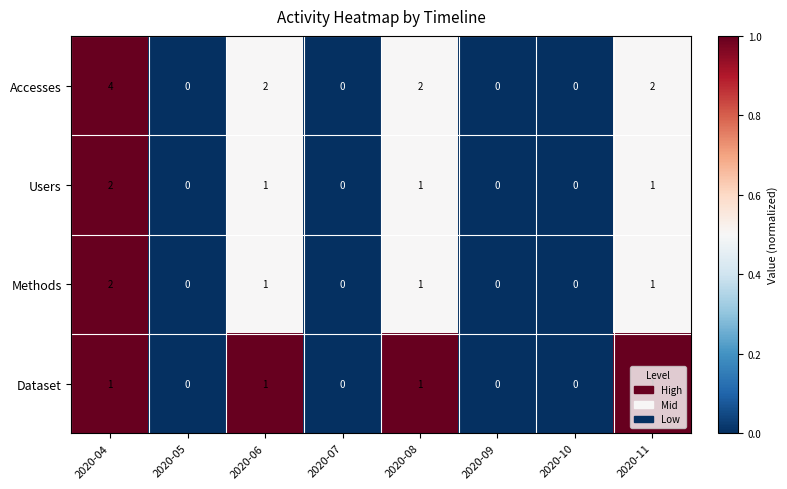

At which label does Accesses reach its peak?

2020-04